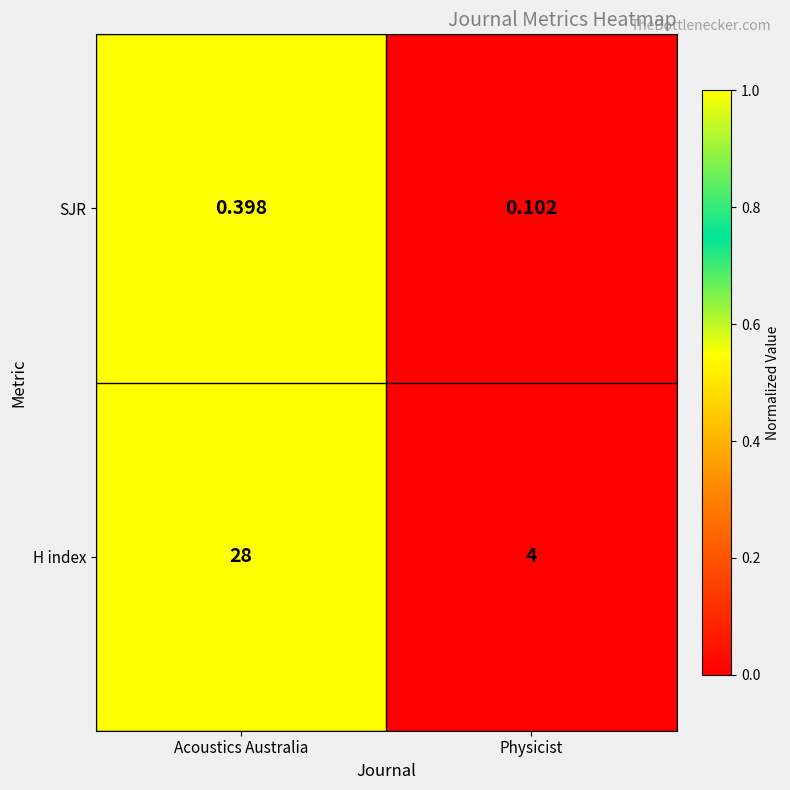

Which series has the largest range (max minus min)?

H index